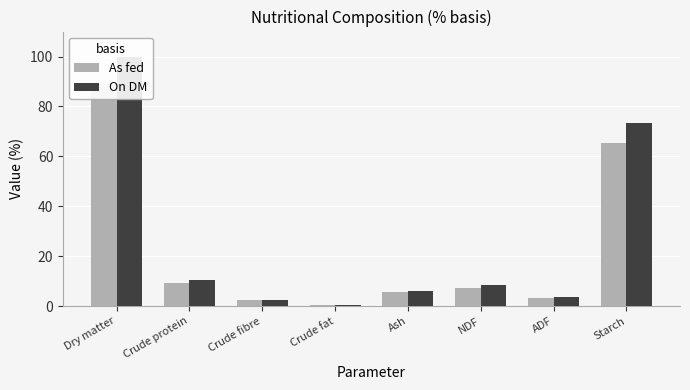

What is the difference between the second highest and second lowest values in the On DM series?

70.7